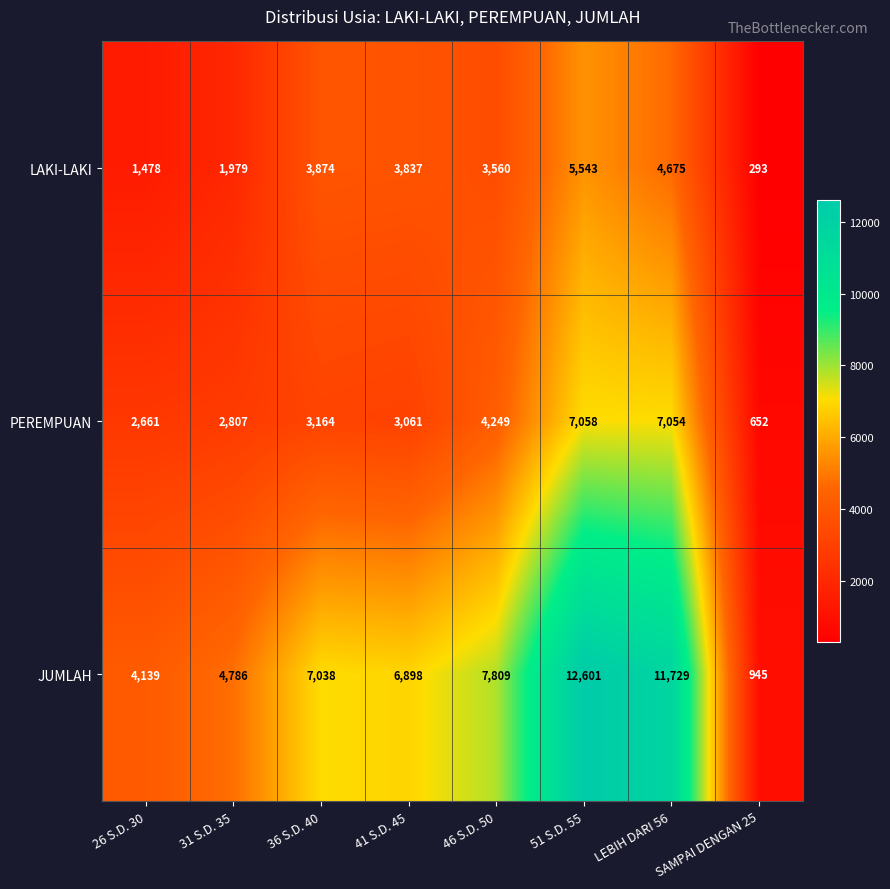

What is the total value across all series at 46 S.D. 50?

15618